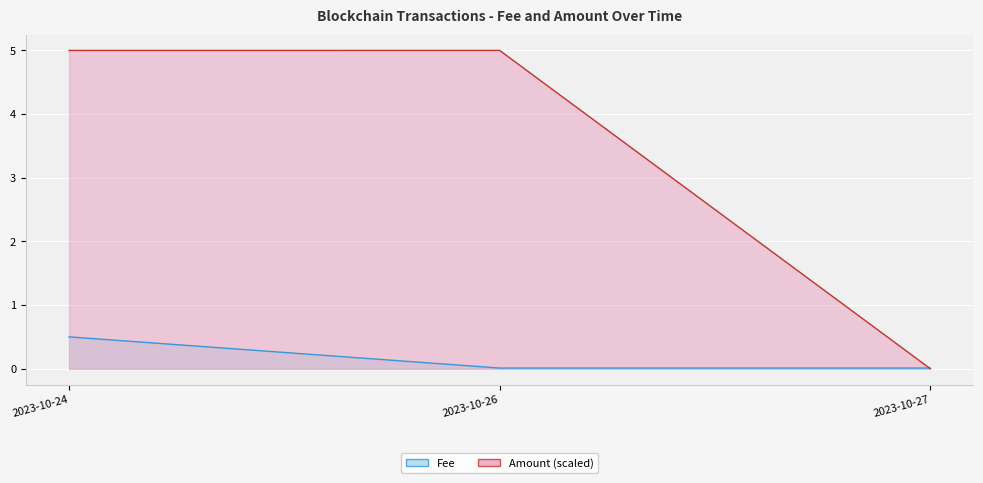

What is the label of the 2nd point from the right?

2023-10-26 08:15:00